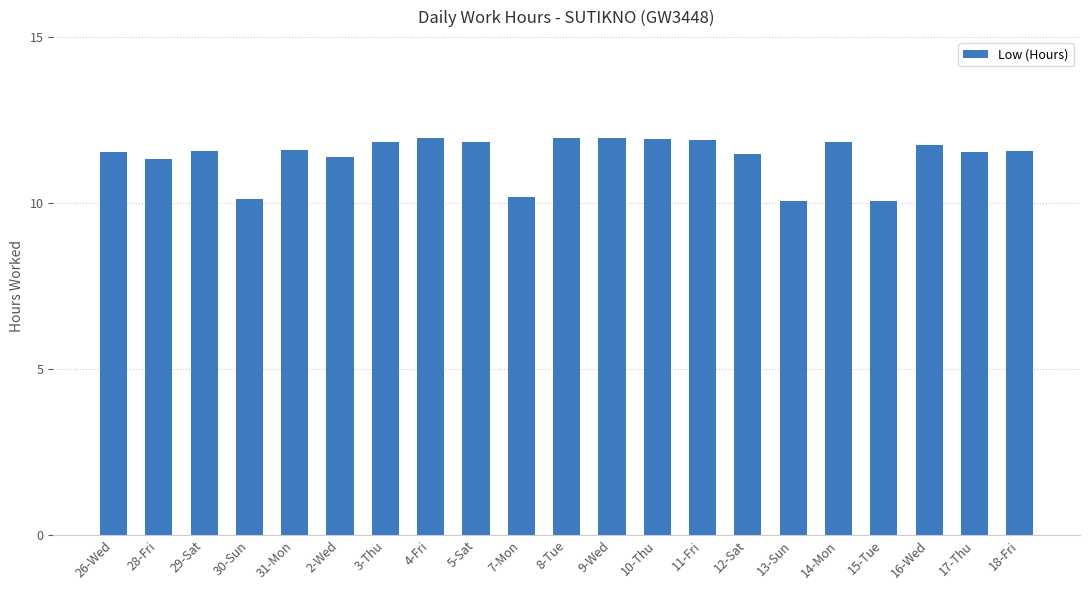

At which label does the data first exceed 11?

26-Wed